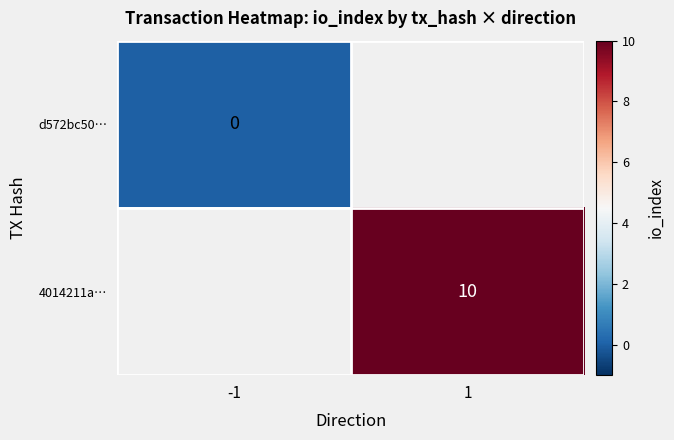

The 4014211a… series shows 10 at 1. True or false?

True